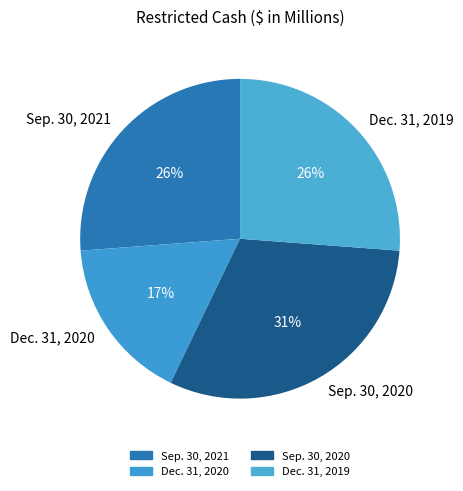

The Dec. 31, 2020 slice represents 31% of the pie. True or false?

False